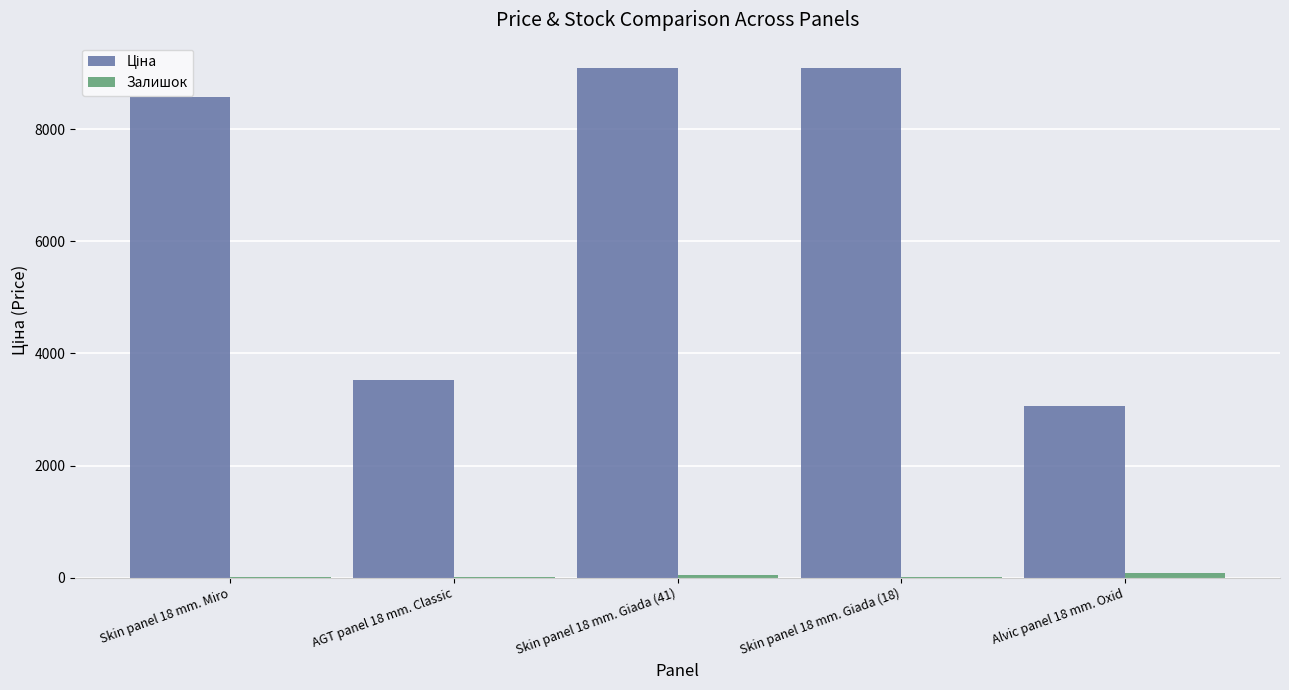

Count the number of categories in the chart.

5